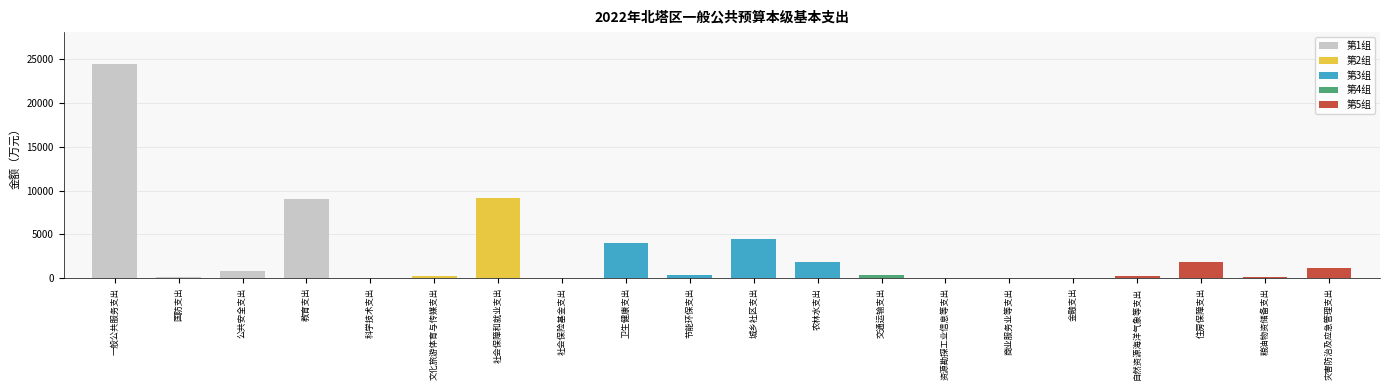

What is the change in value from 卫生健康支出 to 金融支出?

-4052